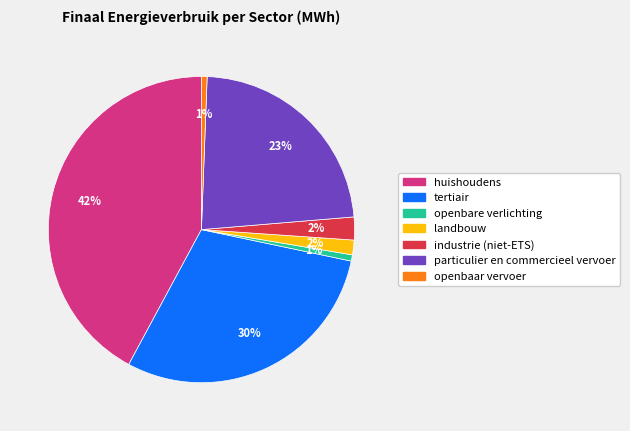

How many slices are in this pie chart?

7